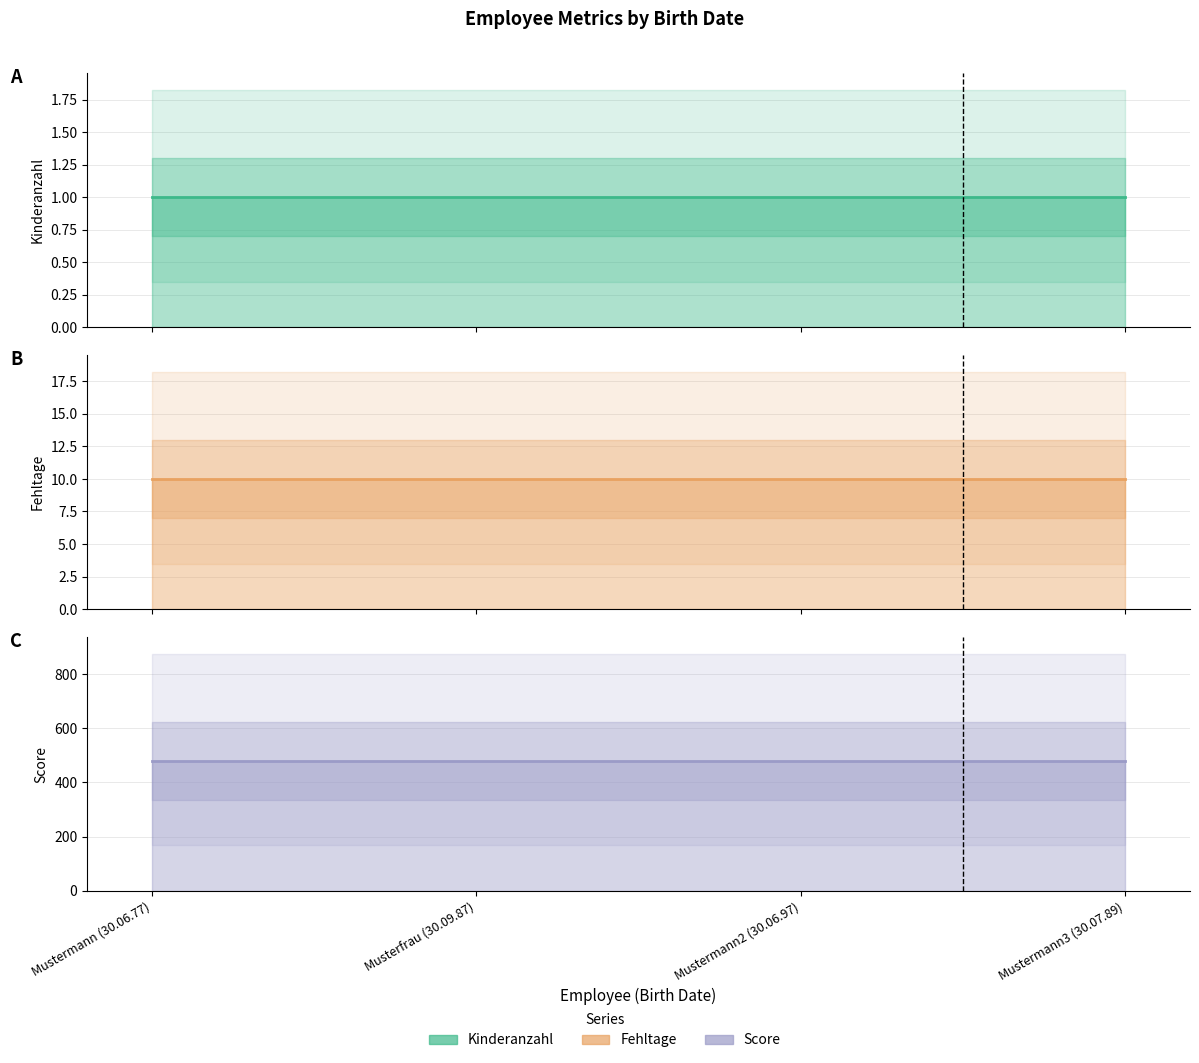

Reading left to right, list all the values displayed in this chart.

Kinderanzahl: Mustermann (30.06.77)=1	Musterfrau (30.09.87)=1	Mustermann2 (30.06.97)=1	Mustermann3 (30.07.89)=1
Fehltage: Mustermann (30.06.77)=10	Musterfrau (30.09.87)=10	Mustermann2 (30.06.97)=10	Mustermann3 (30.07.89)=10
Score: Mustermann (30.06.77)=480	Musterfrau (30.09.87)=480	Mustermann2 (30.06.97)=480	Mustermann3 (30.07.89)=480